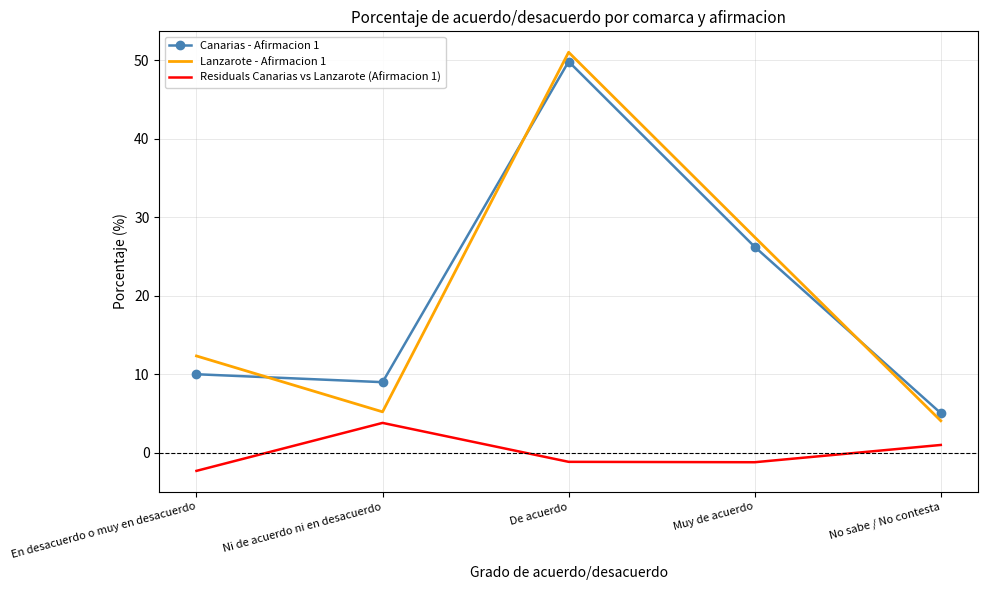

At which label does Canarias - Afirmacion 1 reach its minimum?

No sabe / No contesta